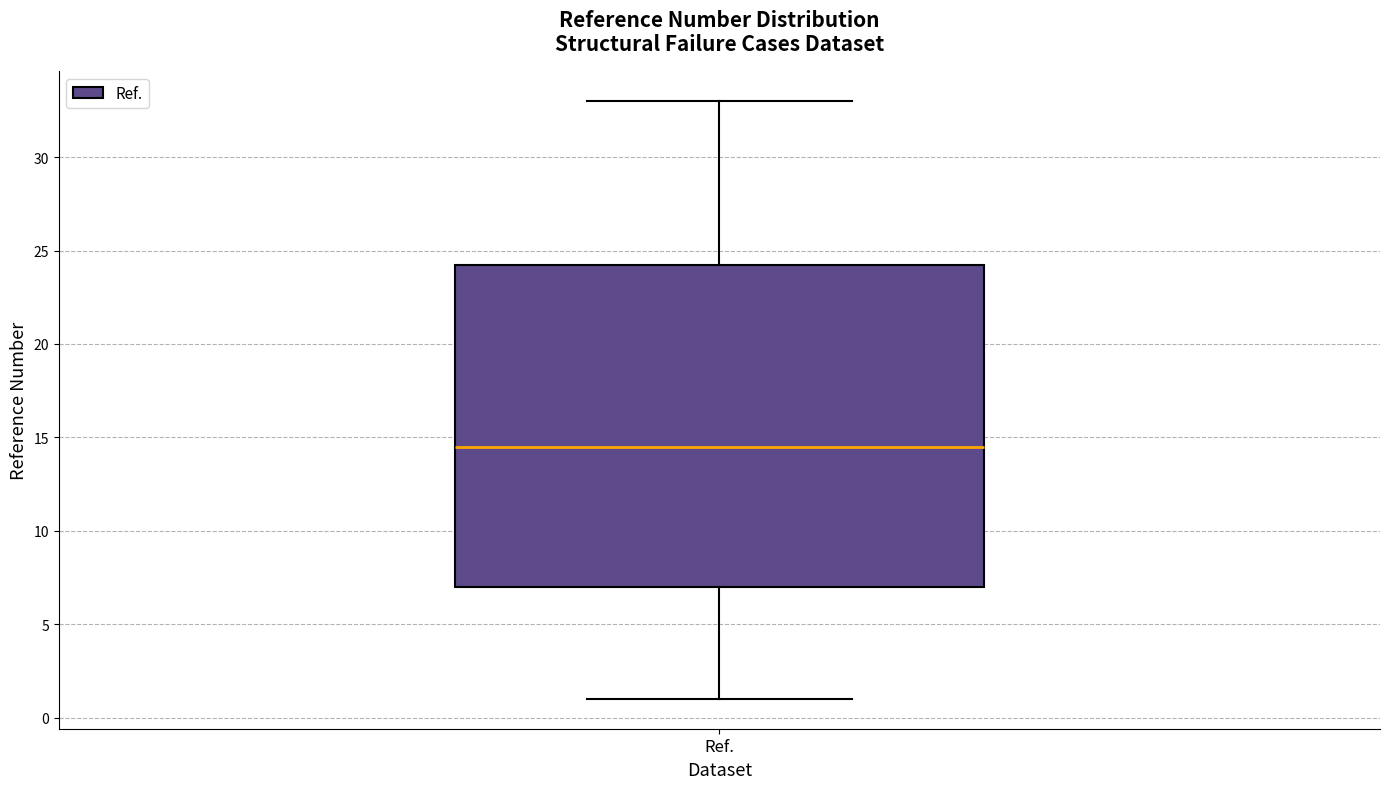

Where is the upper edge of the box for Ref. on the y-axis? The values are not printed on the chart, so give them approximately, as read against the axis.

24.5